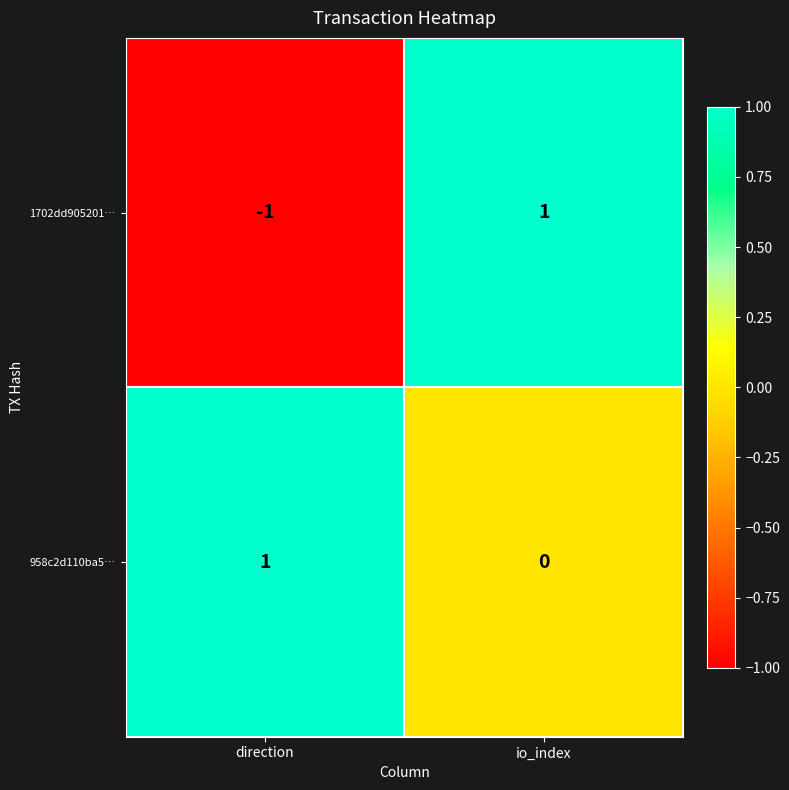

Count the number of data series in this chart.

2